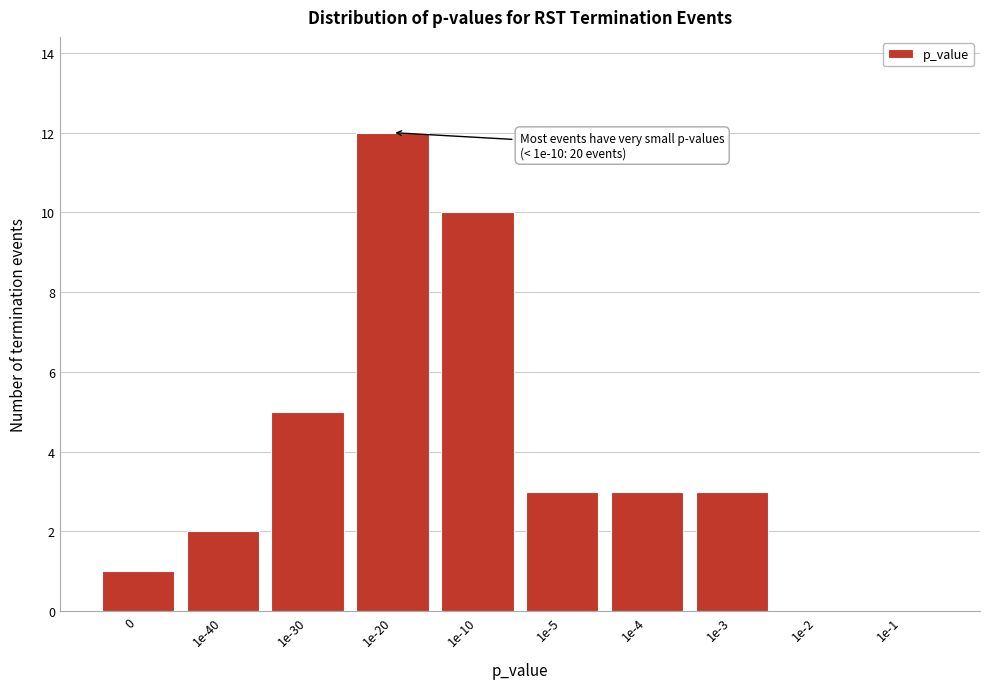

Reading right to left, extract all data points from this chart.

1e-1=0	1e-2=0	1e-3=3	1e-4=3	1e-5=3	1e-10=10	1e-20=12	1e-30=5	1e-40=2	0=1